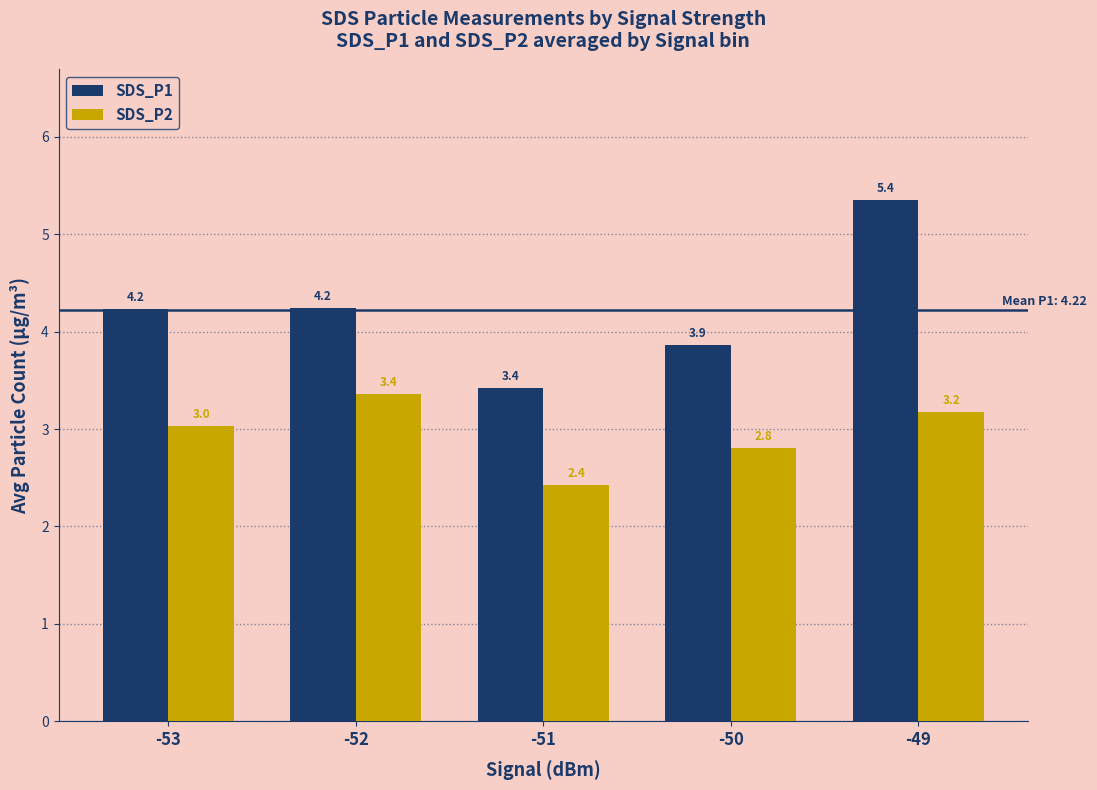

Which series has the largest total across all categories?

SDS_P1